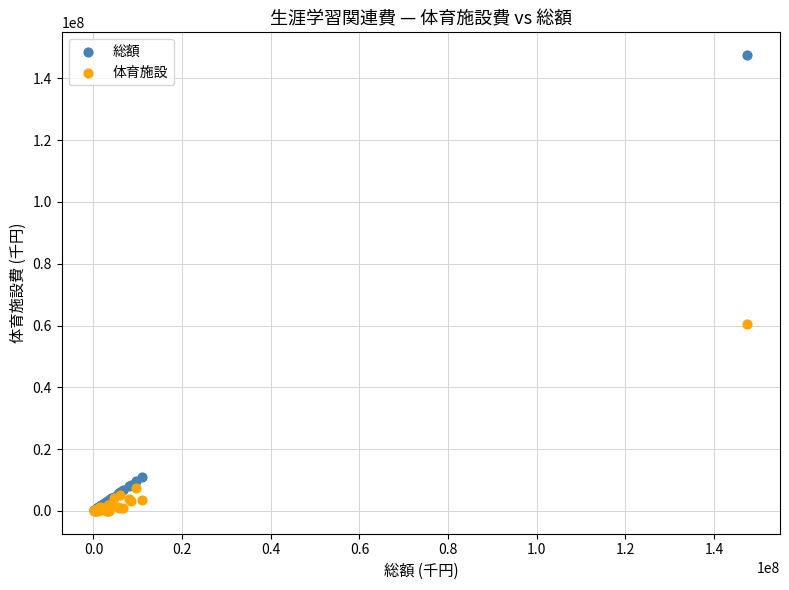

Across all series, what Y value is closest to 73746781?

60597908